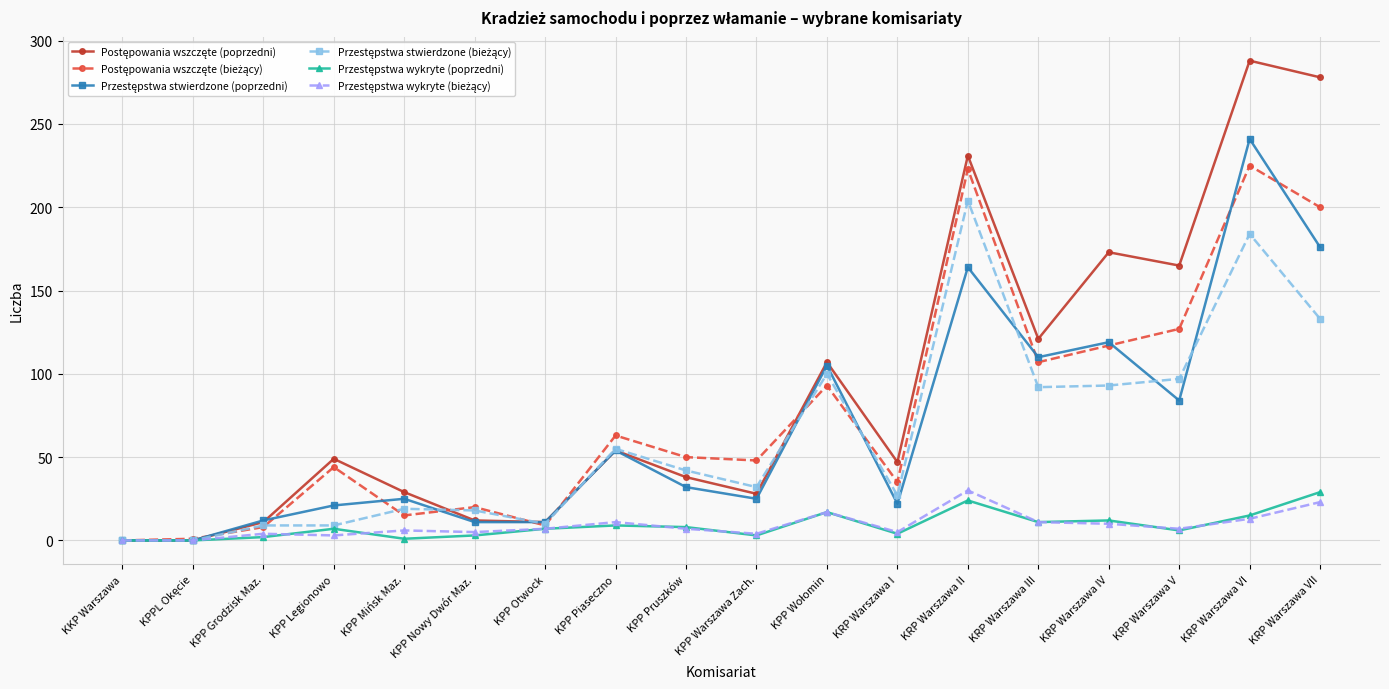

At which category is the sum across all series the highest?

KRP Warszawa VI